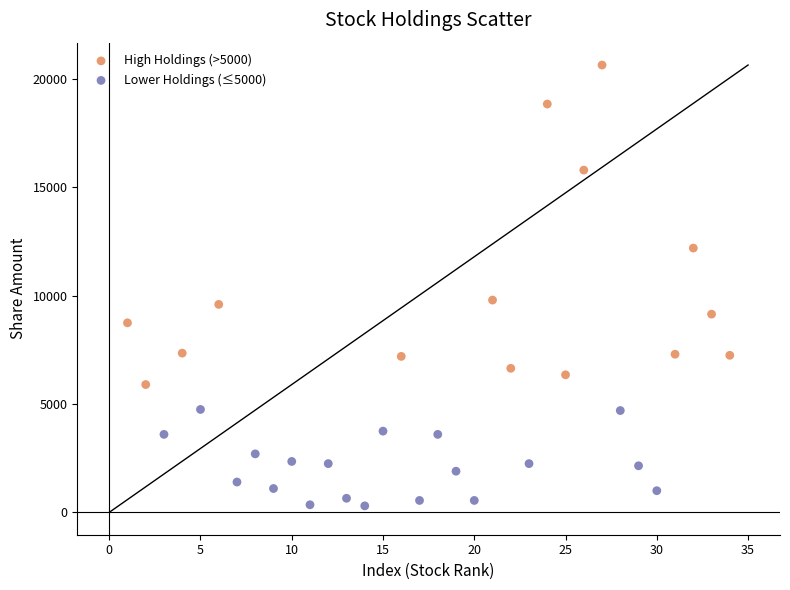

Which series has the widest spread of Y values?

High Holdings (>5000)